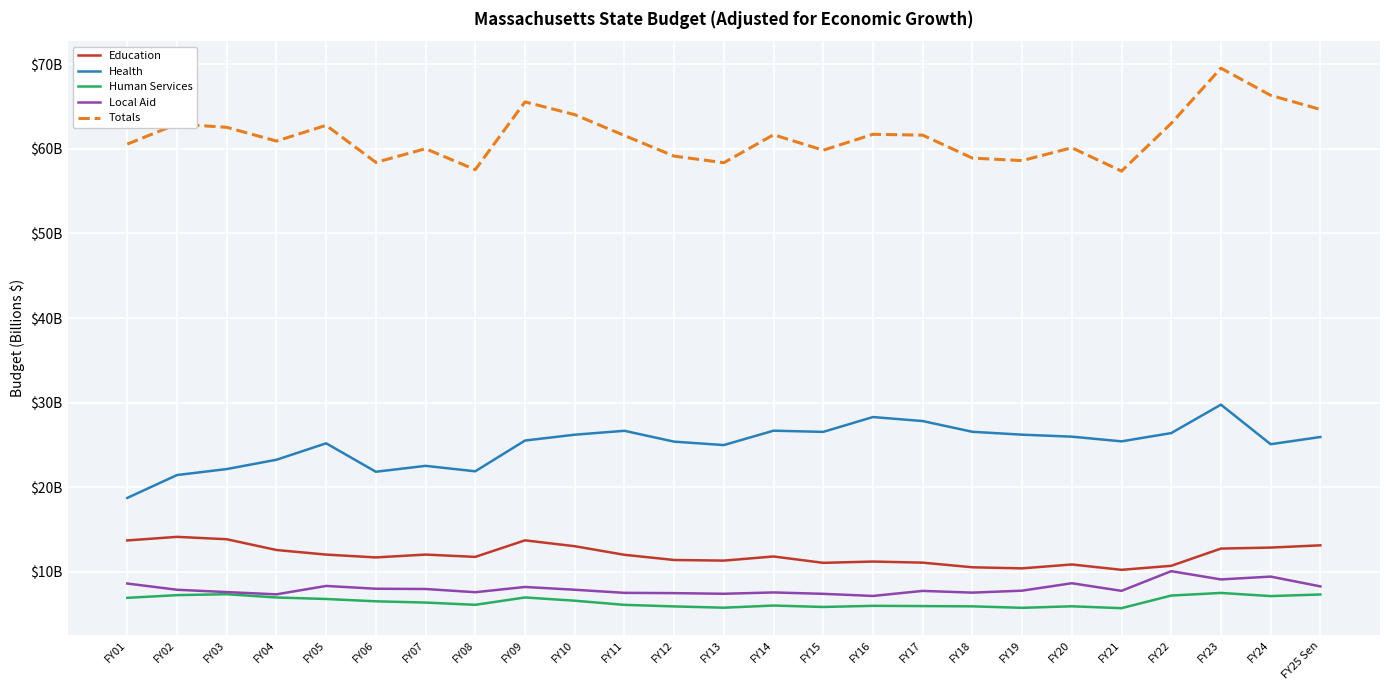

What is the value of the Education point at the 4th from the left?

12.6